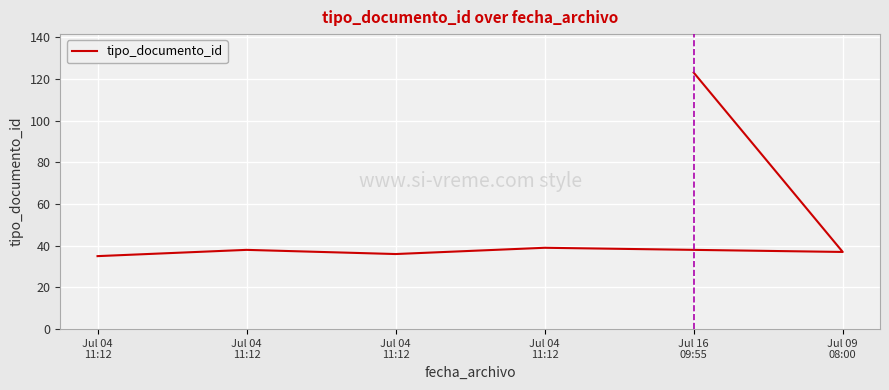

What is the minimum value shown in the chart?

35